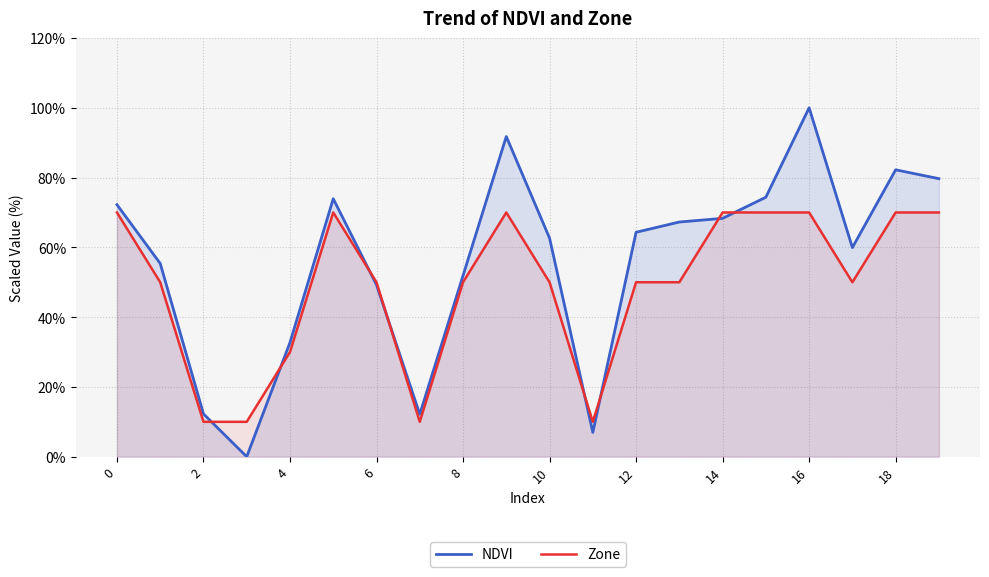

After their last crossing, which series has the higher values: Zone or NDVI?

NDVI